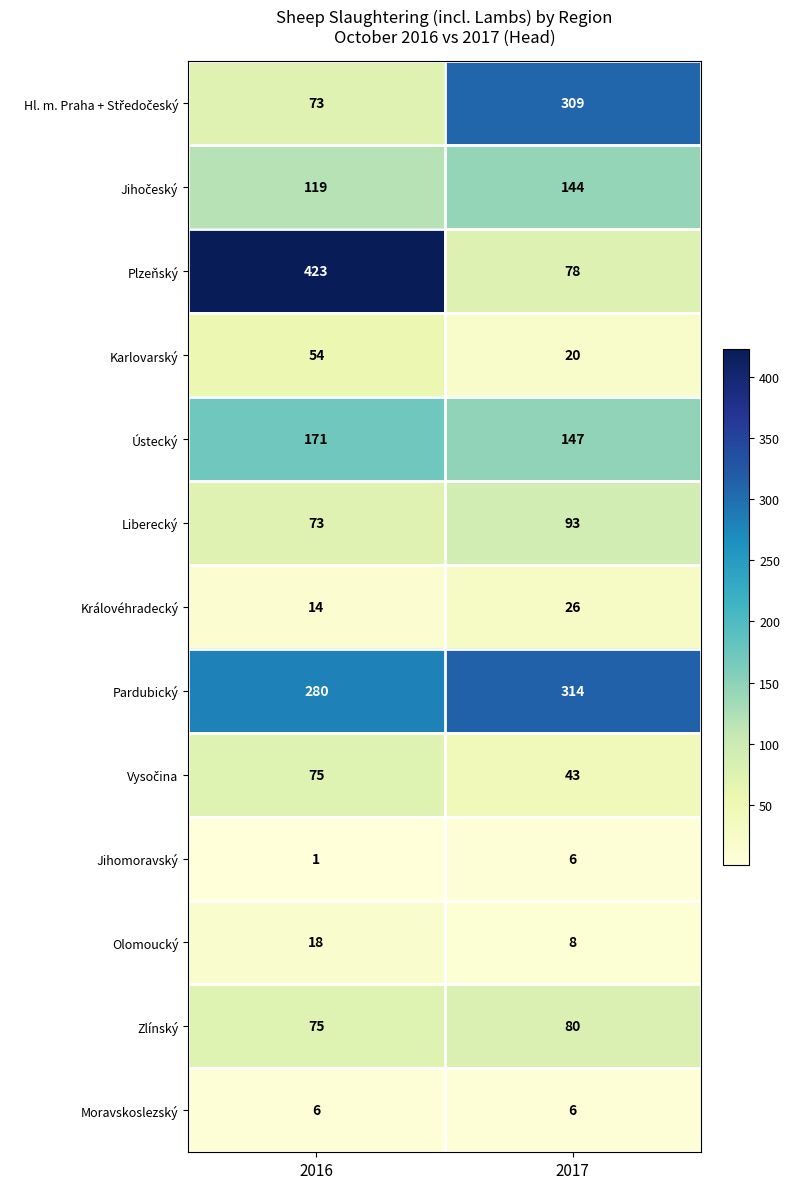

What is the highest value of the Královéhradecký series?

26